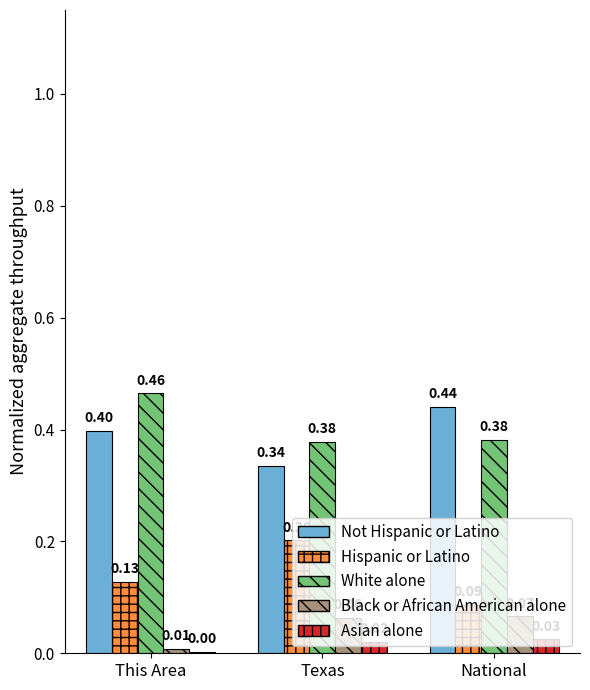

At which label does Black or African American alone reach its peak?

National